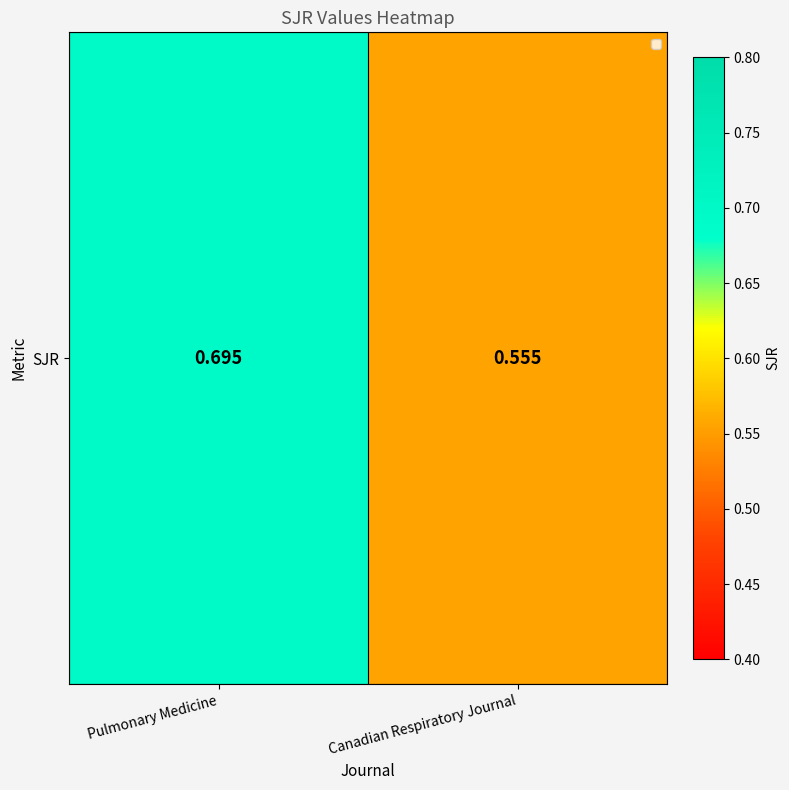

Reading left to right, extract all data points from this chart.

0.7	0.6